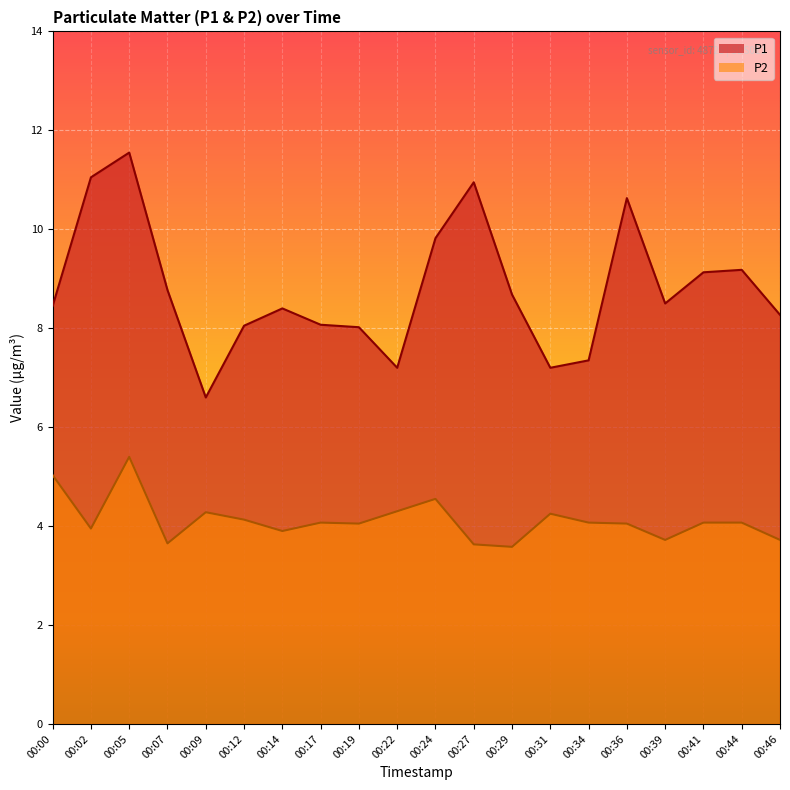

Where does the P2 series first go above 4?

00:00